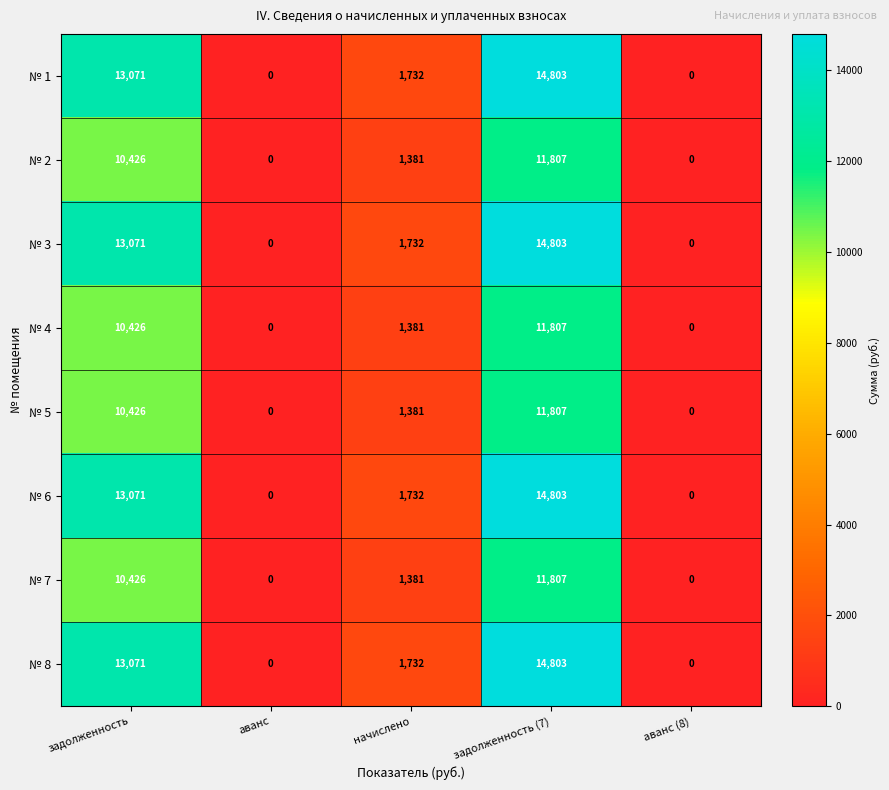

Read the № 7 value at задолженность, to the nearest 100.

10400